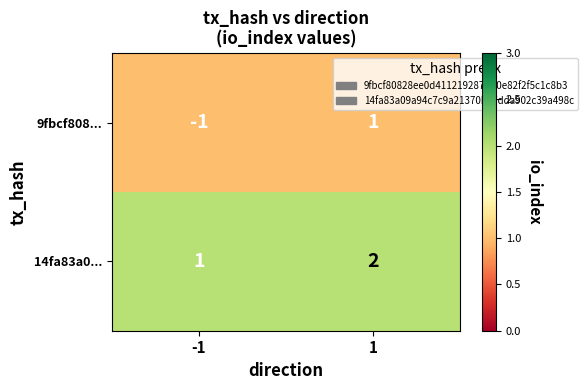

Rank the series by their maximum value, from lowest to highest.

9fbcf808..., 14fa83a0...